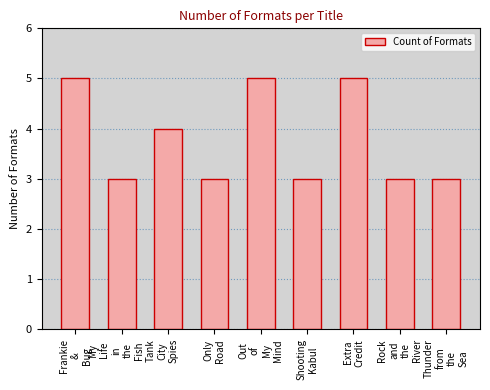

The chart shows a value of 3 at Only
Road. True or false?

True